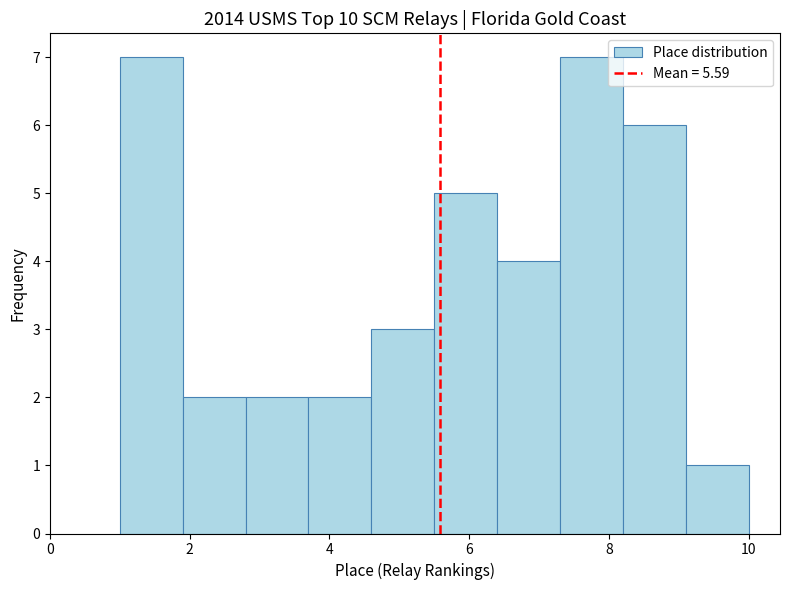

Reading left to right, transcribe this chart: for each bar, give the range it covers on the x-axis and its height. Neither the bar edges nor the heights are printed on the chart, so give them approximately, as read against the axes.

1.0 to 1.9: 7
1.9 to 2.8: 2
2.8 to 3.7: 2
3.7 to 4.6: 2
4.6 to 5.5: 3
5.5 to 6.4: 5
6.4 to 7.3: 4
7.3 to 8.2: 7
8.2 to 9.1: 6
9.1 to 10.0: 1